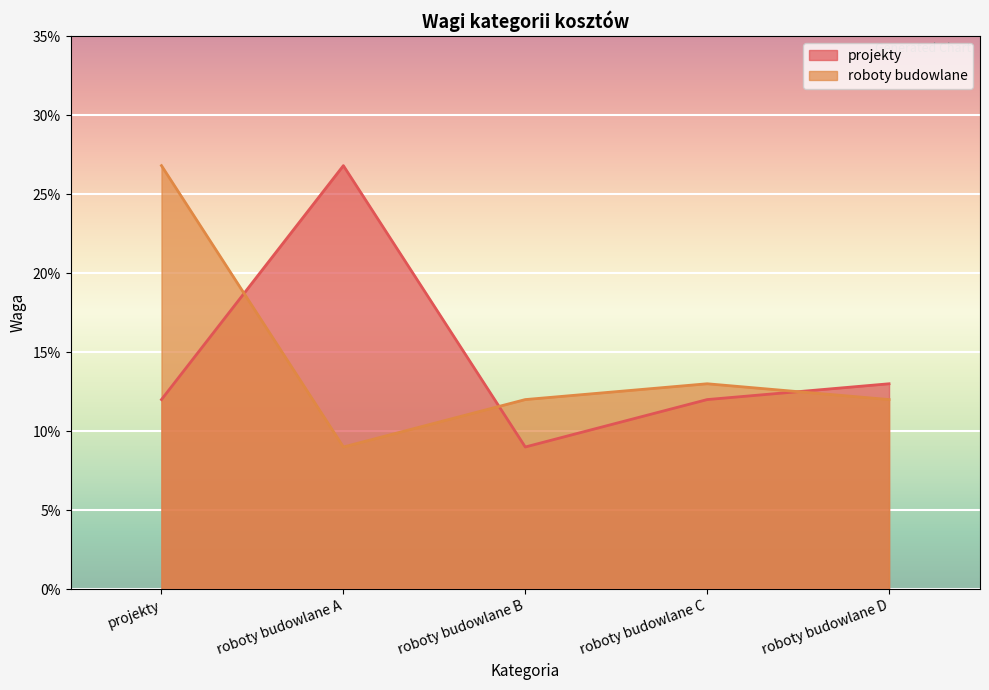

At which category does projekty reach its first local valley?

roboty budowlane B